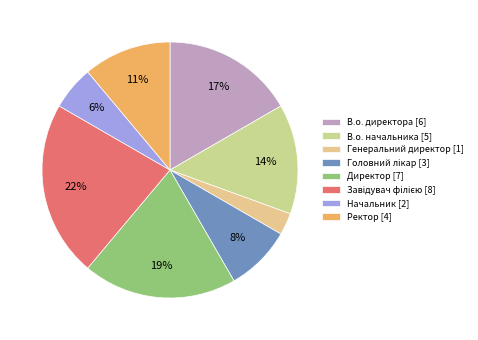

Does any single category account for the majority?

No